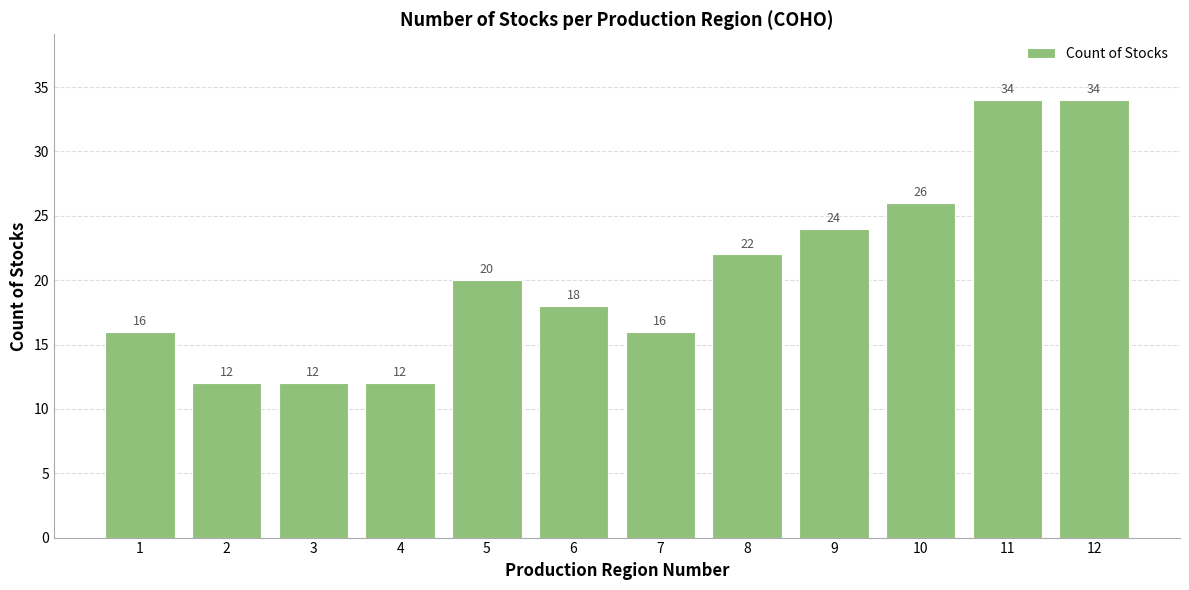

How many series are shown in this chart?

1